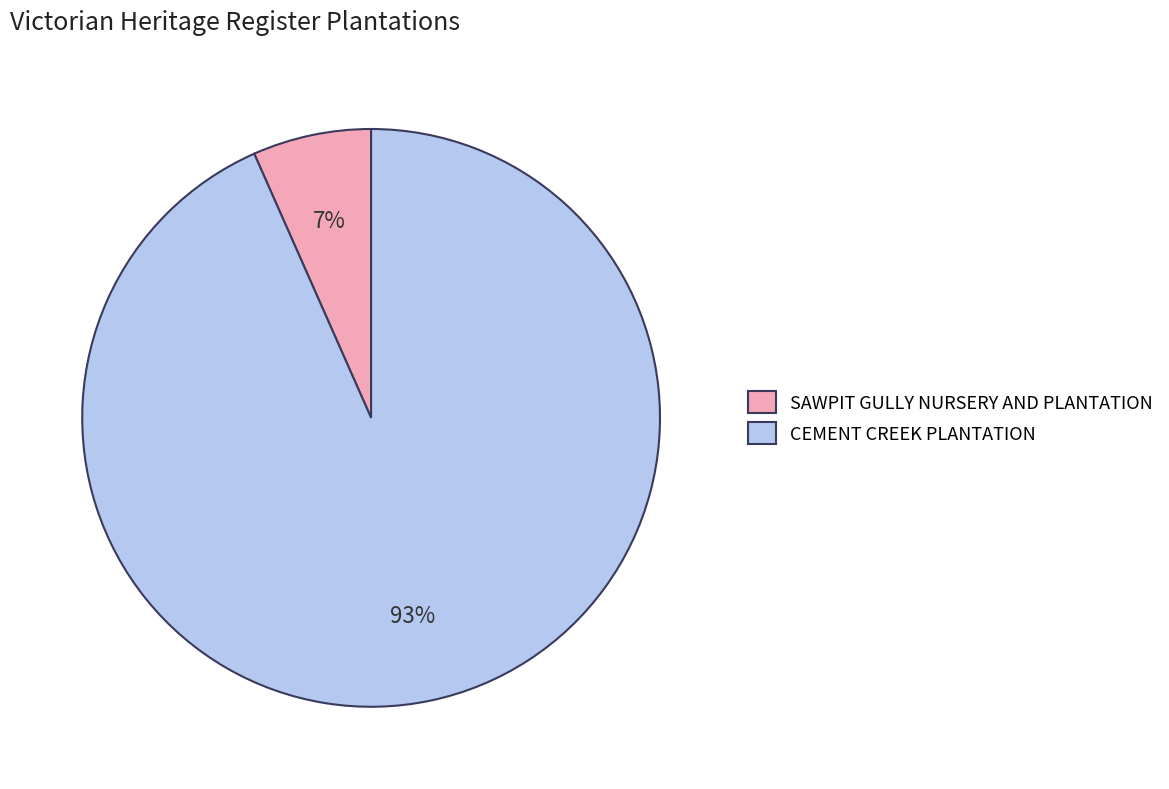

To the nearest percent, what is the average slice percentage?

50%